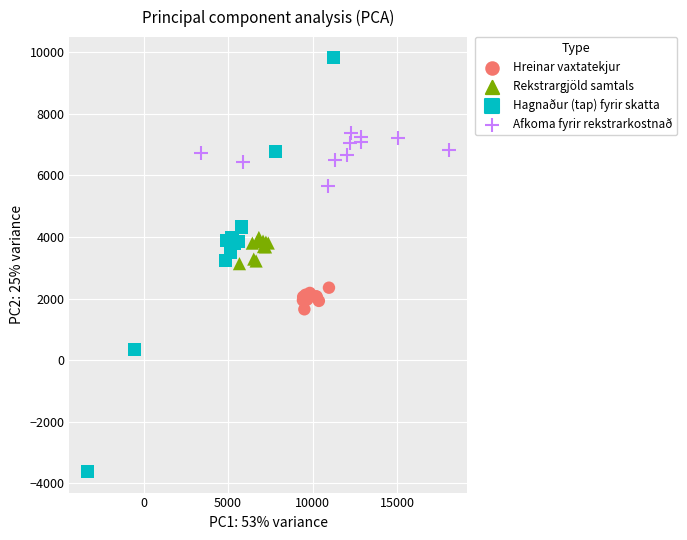

Which series contains the lowest Y value?

Hagnaður (tap) fyrir skatta